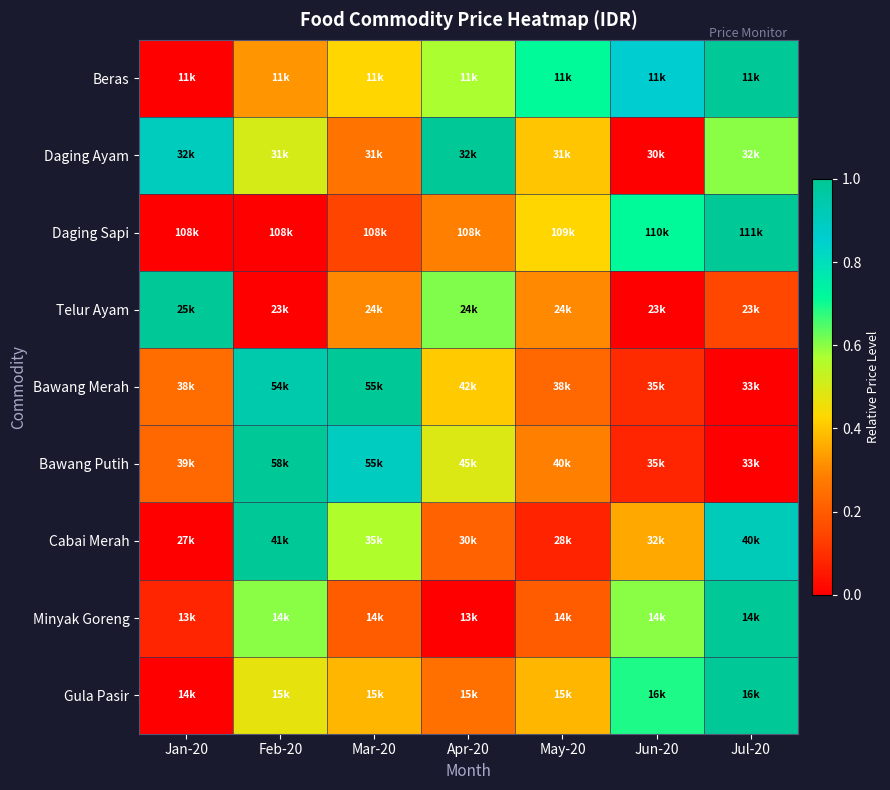

How many distinct data groups are displayed?

9